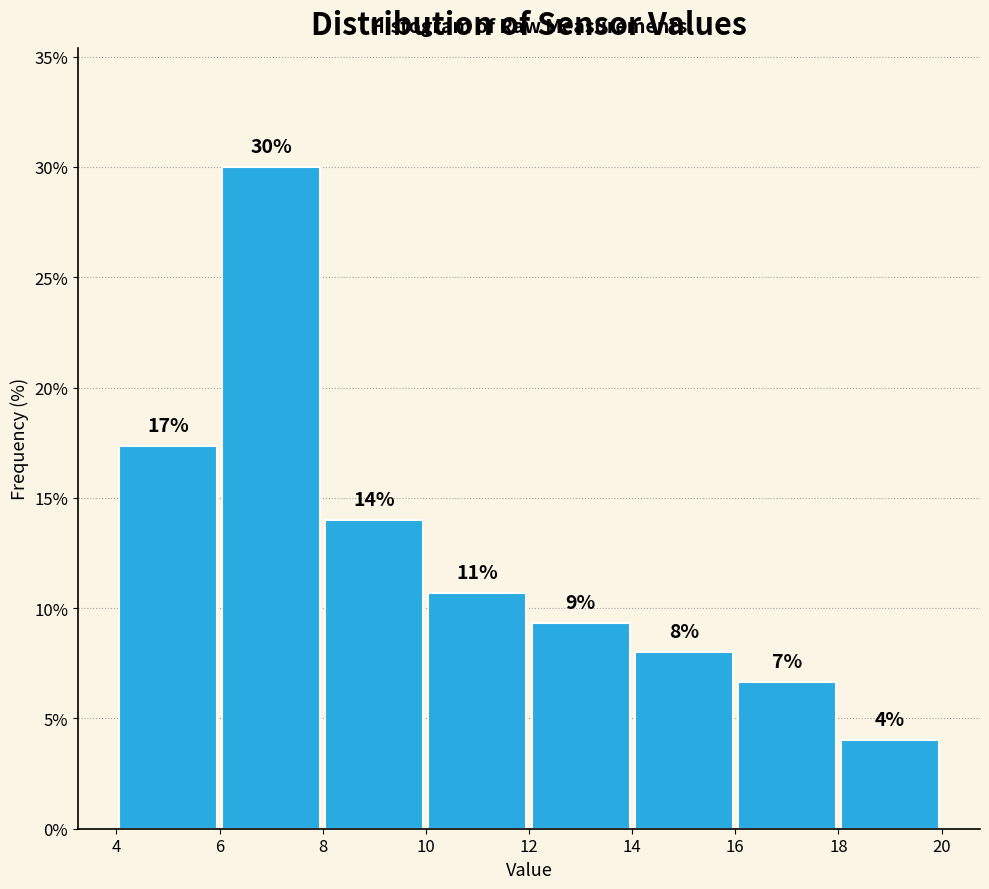

Over which range of the x-axis is the bar tallest?

6 to 8